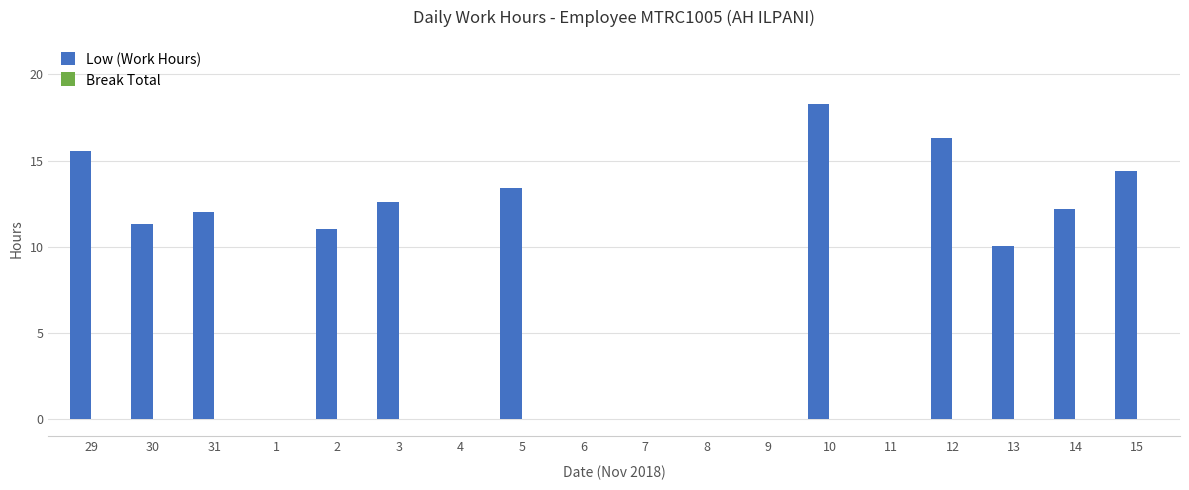

Which has a higher value, 13 or 14?

14